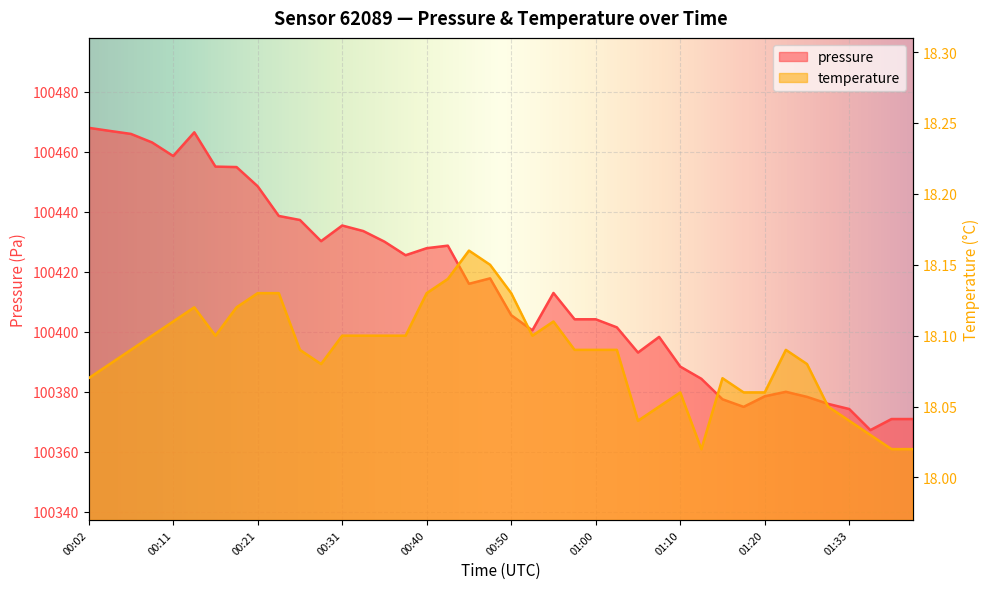

What is the sum of all temperature values?

723.5